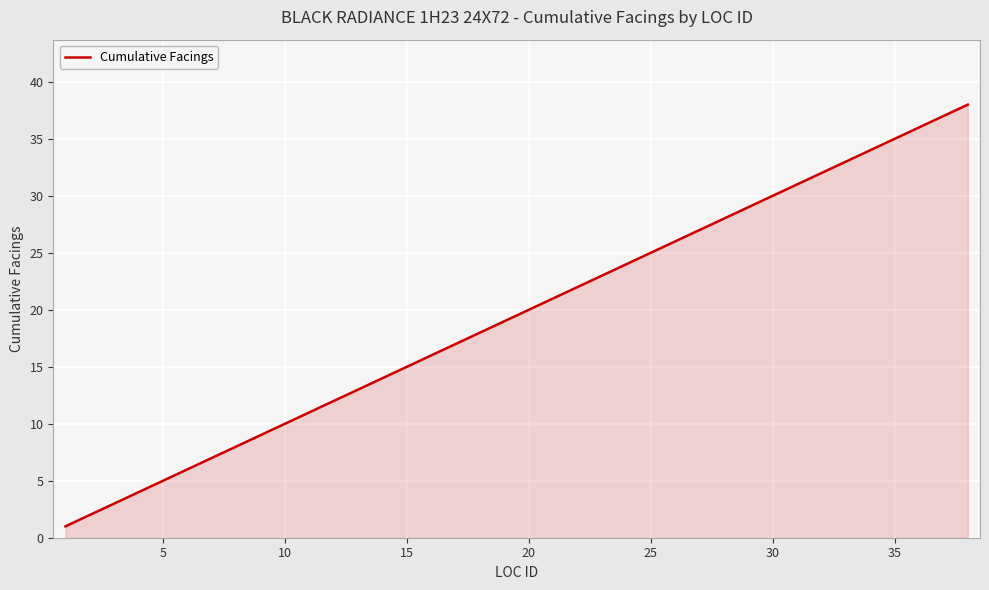

What is the greatest value displayed?

38